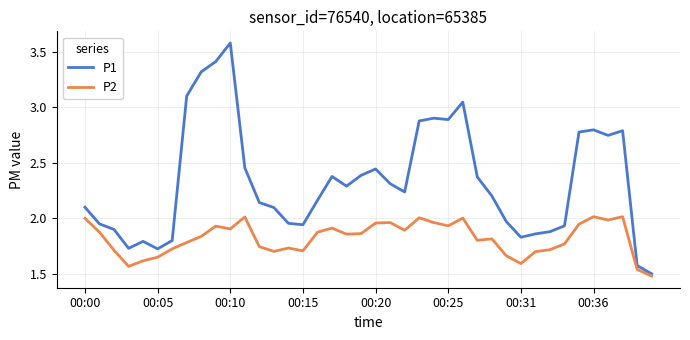

Which series has the largest range (max minus min)?

P1